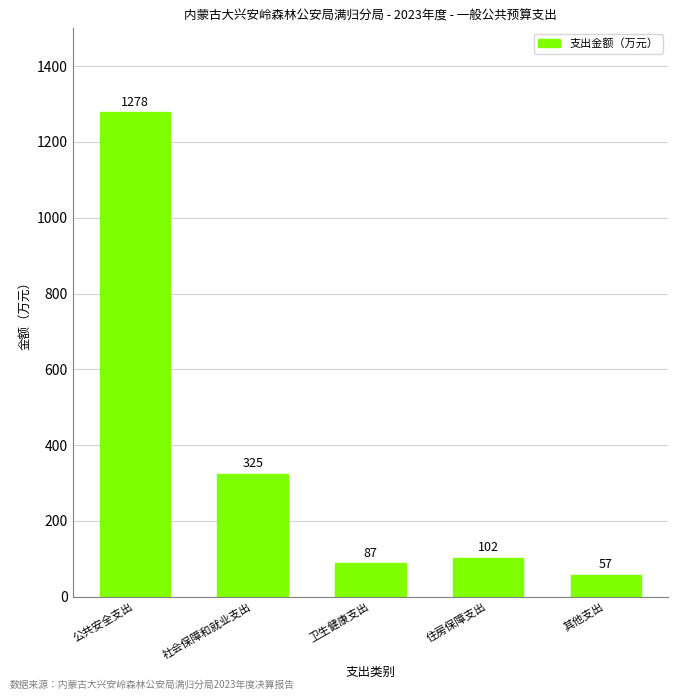

What is the value of the 2nd bar from the left?

324.7